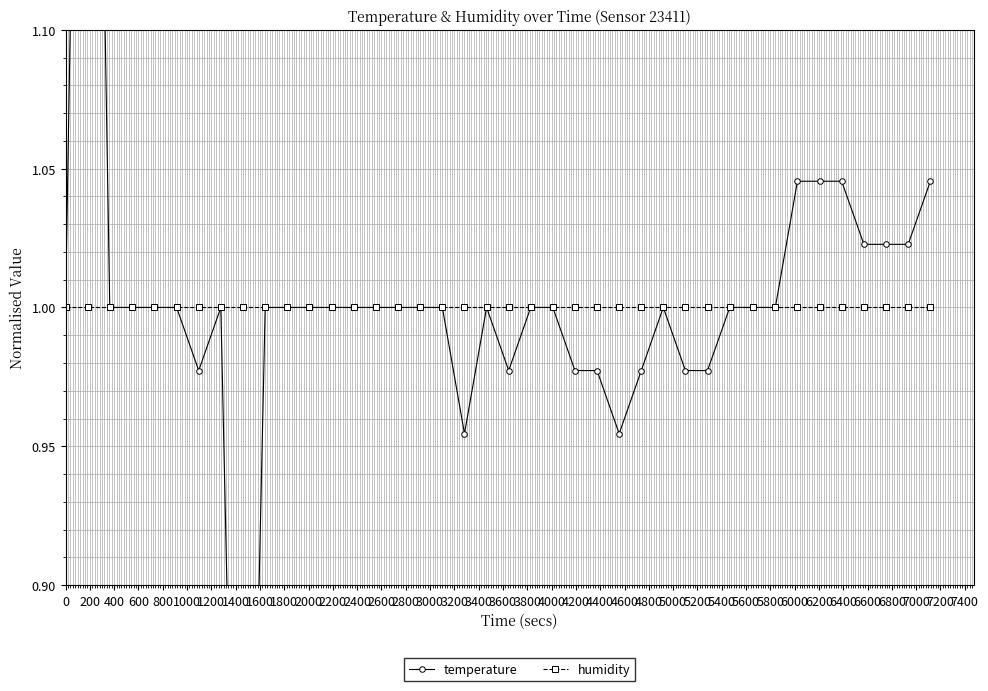

Reading left to right, transcribe all the data shown in this chart.

temperature: 1.0	1.5	1.0	1.0	1.0	1.0	1.0	1.0	0.6	1.0	1.0	1.0	1.0	1.0	1.0	1.0	1.0	1.0	1.0	1.0	1.0	1.0	1.0	1.0	1.0	1.0	1.0	1.0	1.0	1.0	1.0	1.0	1.0	1.0	1.0	1.0	1.0	1.0	1.0	1.0
humidity: 1.0	1.0	1.0	1.0	1.0	1.0	1.0	1.0	1.0	1.0	1.0	1.0	1.0	1.0	1.0	1.0	1.0	1.0	1.0	1.0	1.0	1.0	1.0	1.0	1.0	1.0	1.0	1.0	1.0	1.0	1.0	1.0	1.0	1.0	1.0	1.0	1.0	1.0	1.0	1.0